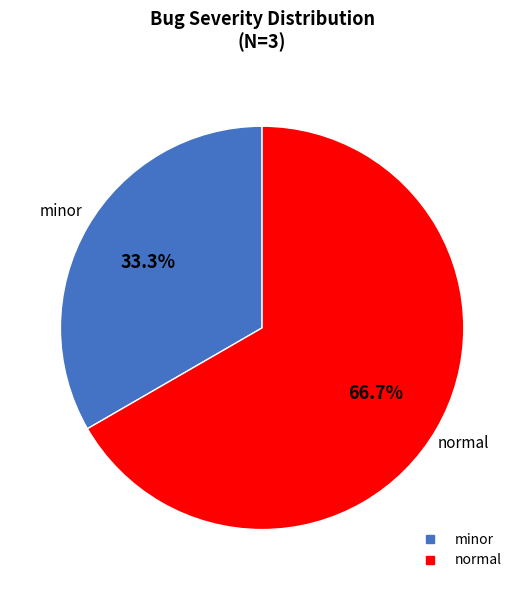

To the nearest percent, what is the average slice percentage?

50%